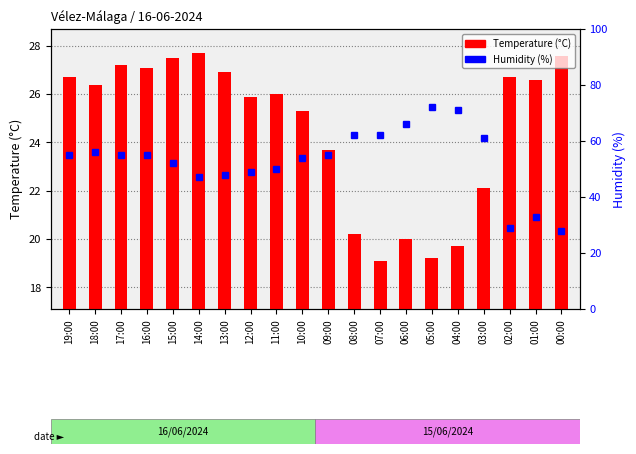

Rank the categories by Humidity (%) value from highest to lowest.

05:00, 04:00, 06:00, 08:00, 07:00, 03:00, 18:00, 19:00, 17:00, 16:00, 09:00, 10:00, 15:00, 11:00, 12:00, 13:00, 14:00, 01:00, 02:00, 00:00